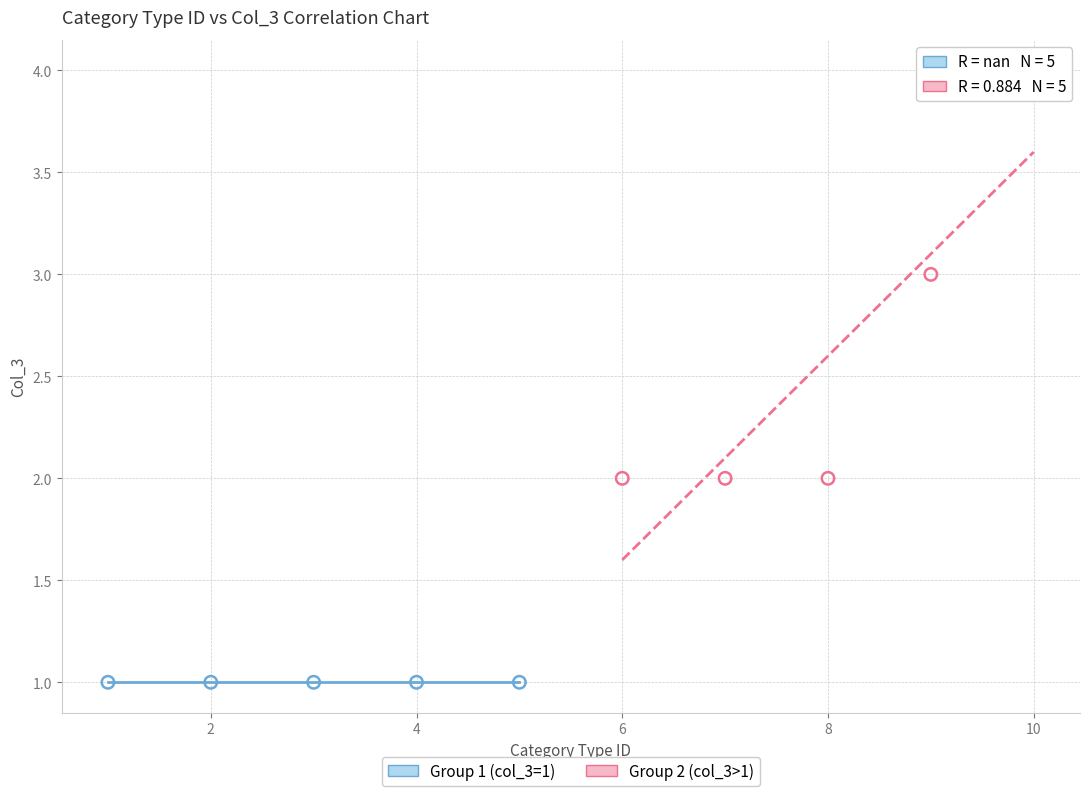

What are all the series names shown in the legend?

Group 1 (col_3=1), Group 2 (col_3>1)